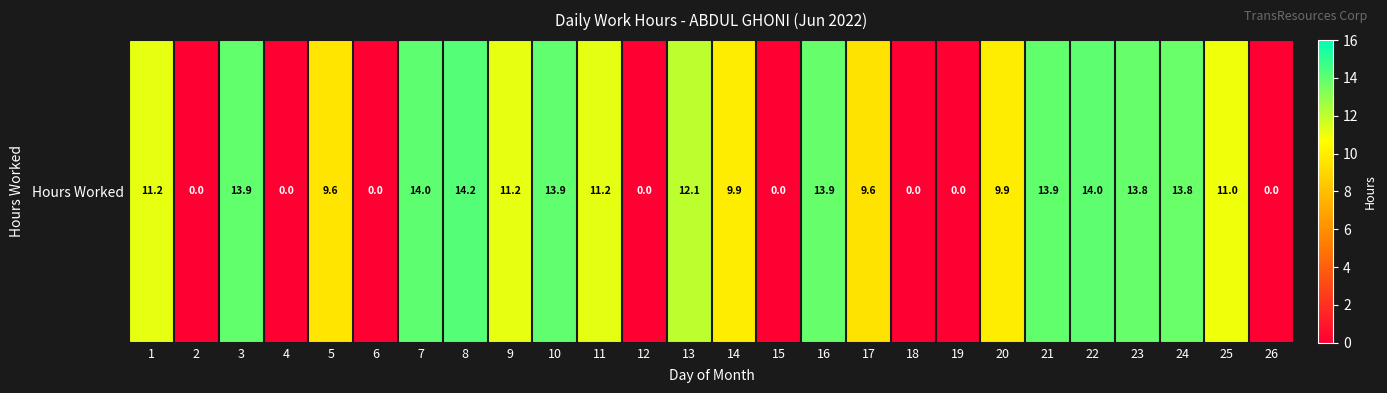

List the labels in order of value, smallest first.

2, 4, 6, 12, 15, 18, 19, 26, 17, 5, 14, 20, 25, 1, 9, 11, 13, 24, 23, 16, 21, 3, 10, 7, 22, 8